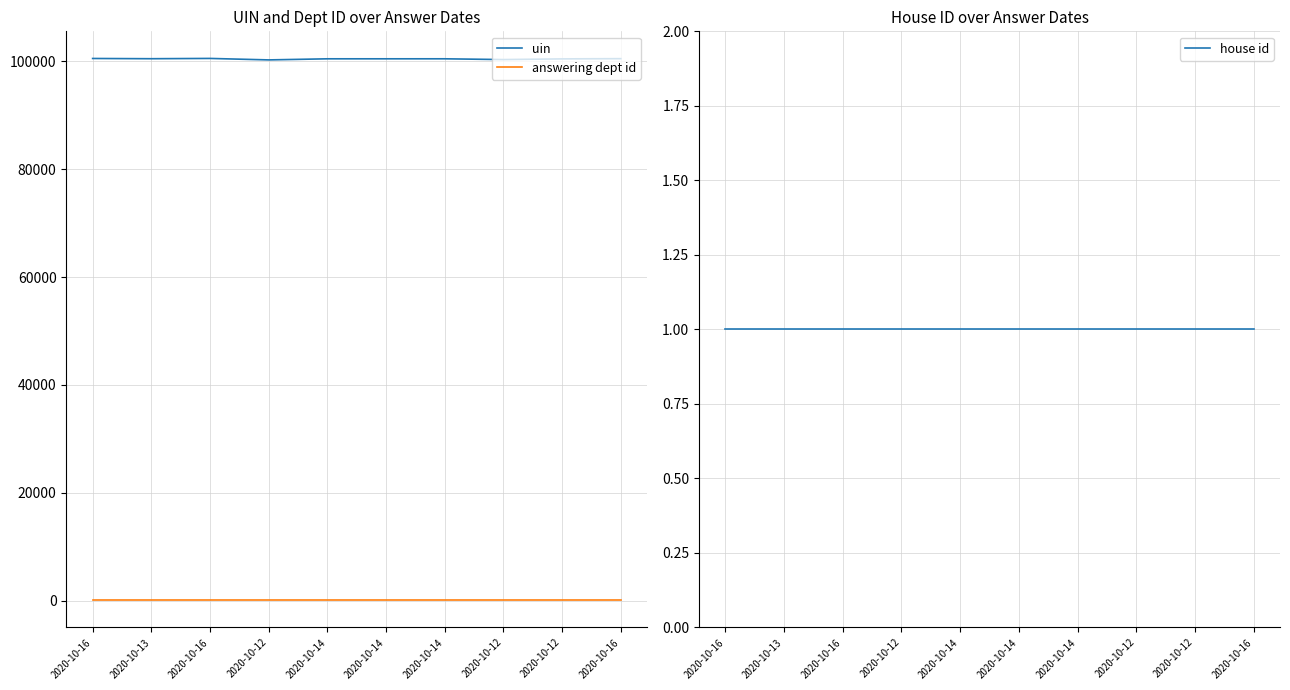

True or false: house id and answering dept id cross at least once.

False